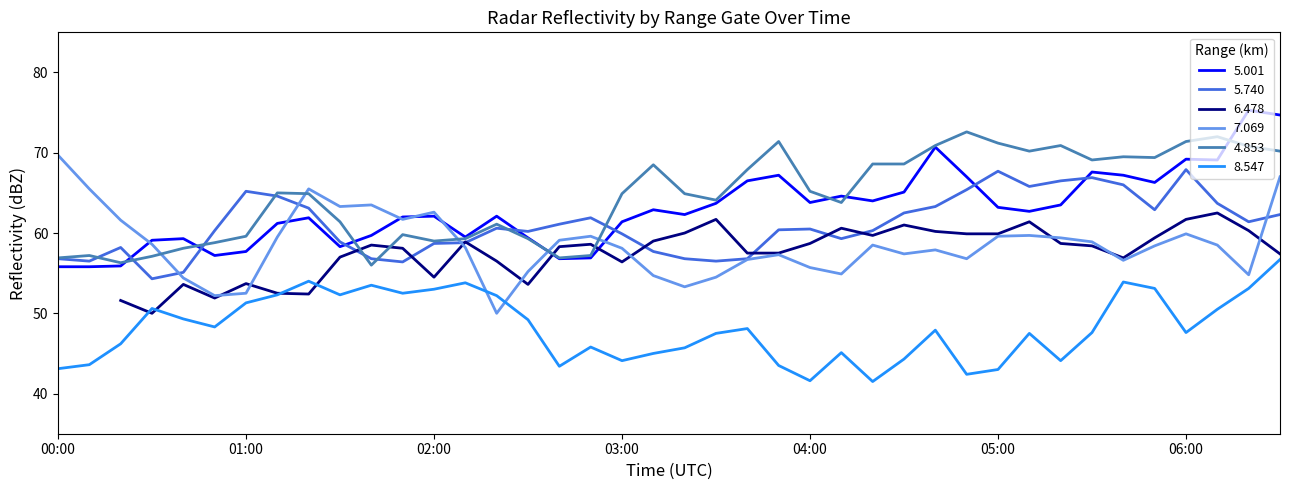

Which label corresponds to the smallest value in the chart?

2003/04/16 04:20